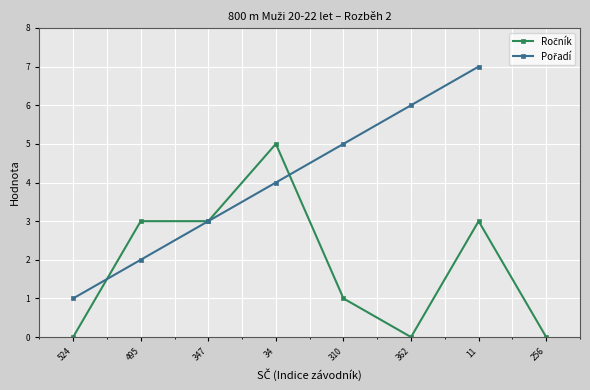

Reading left to right, list all the values displayed in this chart.

524=0	495=3	347=3	34=5	310=1	362=0	11=3	256=0